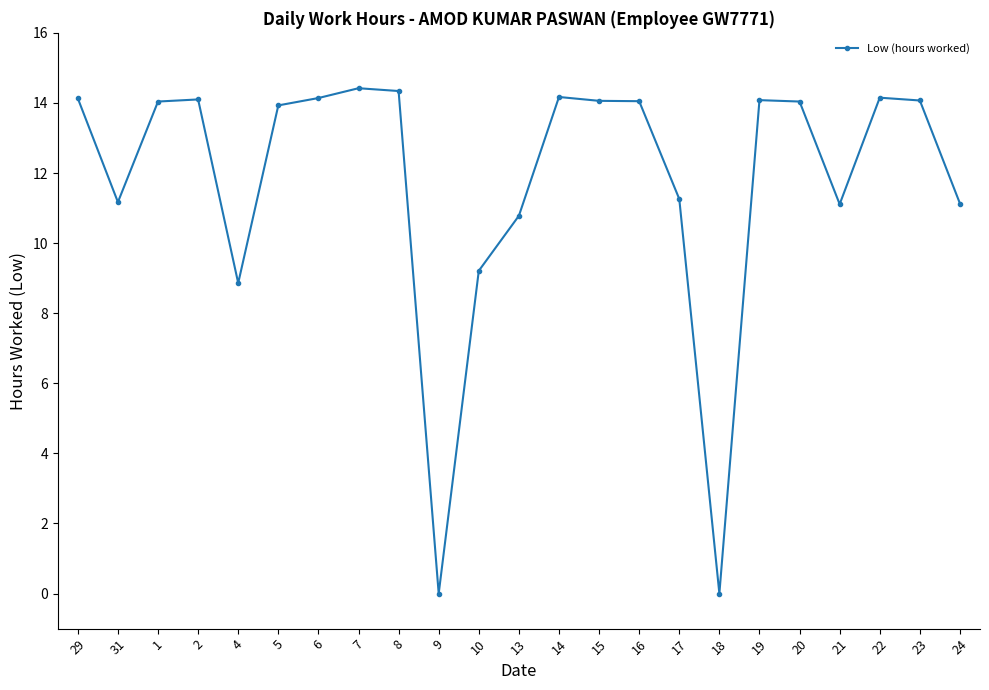

Count the number of data series in this chart.

1